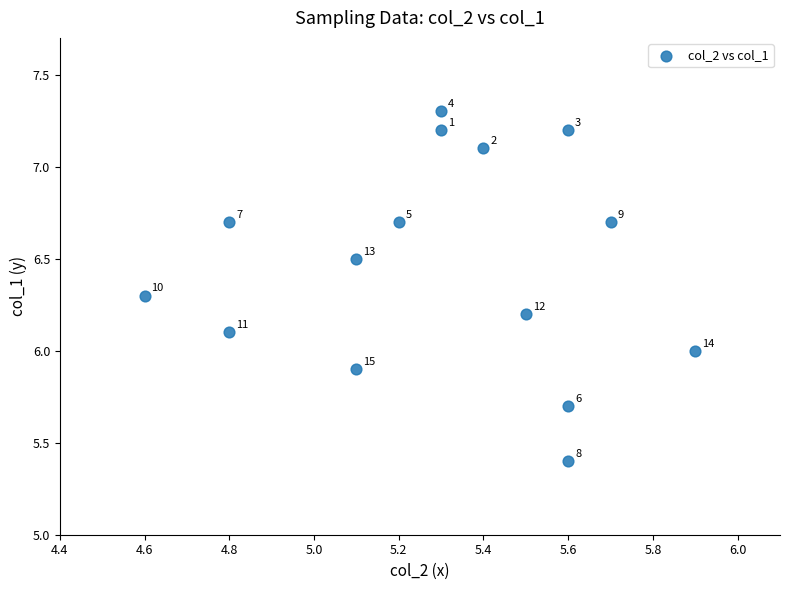

What Y value in the scatter plot is closest to 6?

6.0